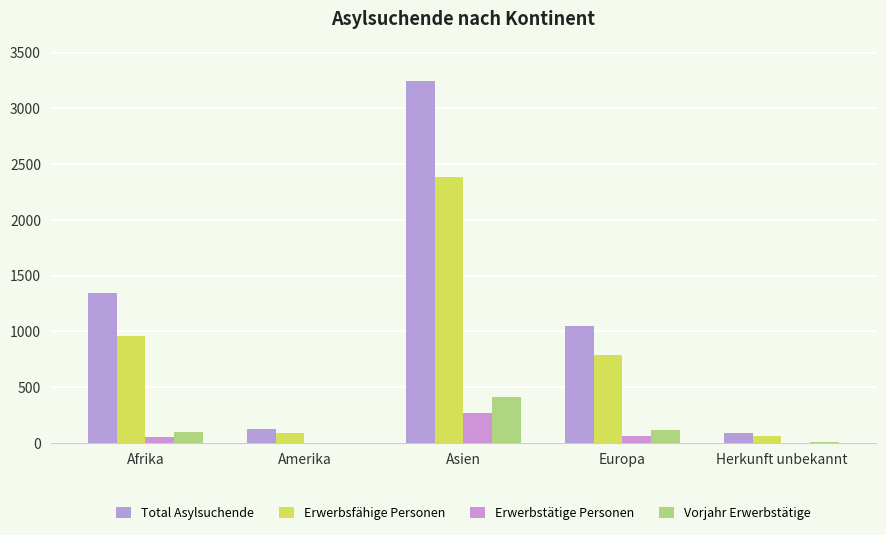

Which category has the highest value in the Erwerbstätige Personen series?

Asien